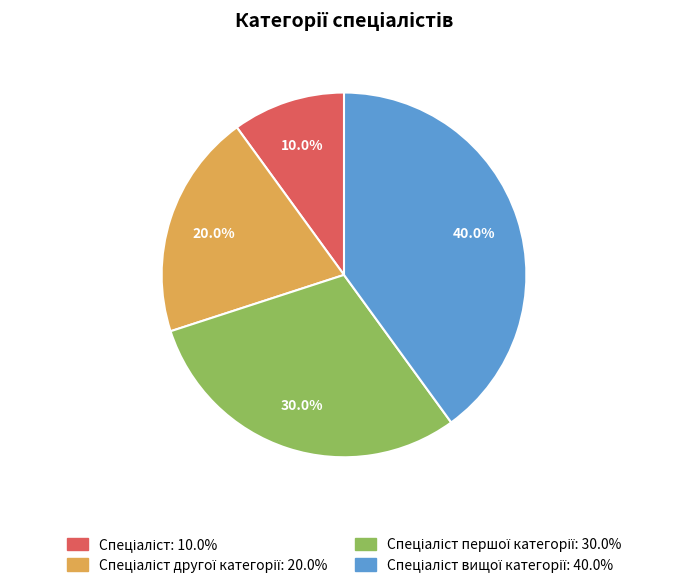

Does any single category account for the majority?

No